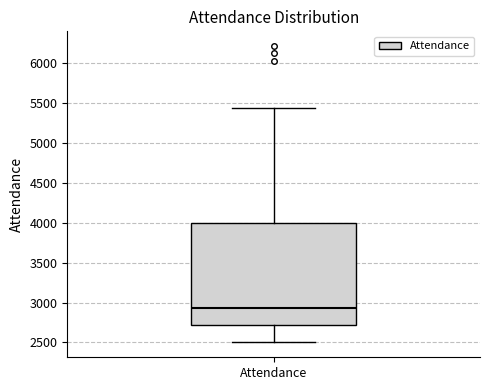

Where does the lower whisker of the box for Attendance end on the y-axis? The values are not printed on the chart, so give them approximately, as read against the axis.

2500